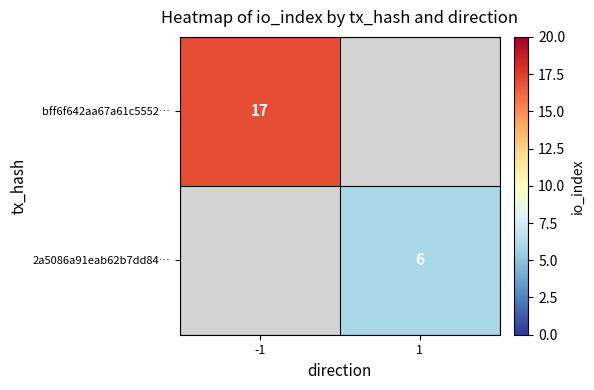

The 2a5086a91eab62b7dd84… series shows 6 at 1. True or false?

True